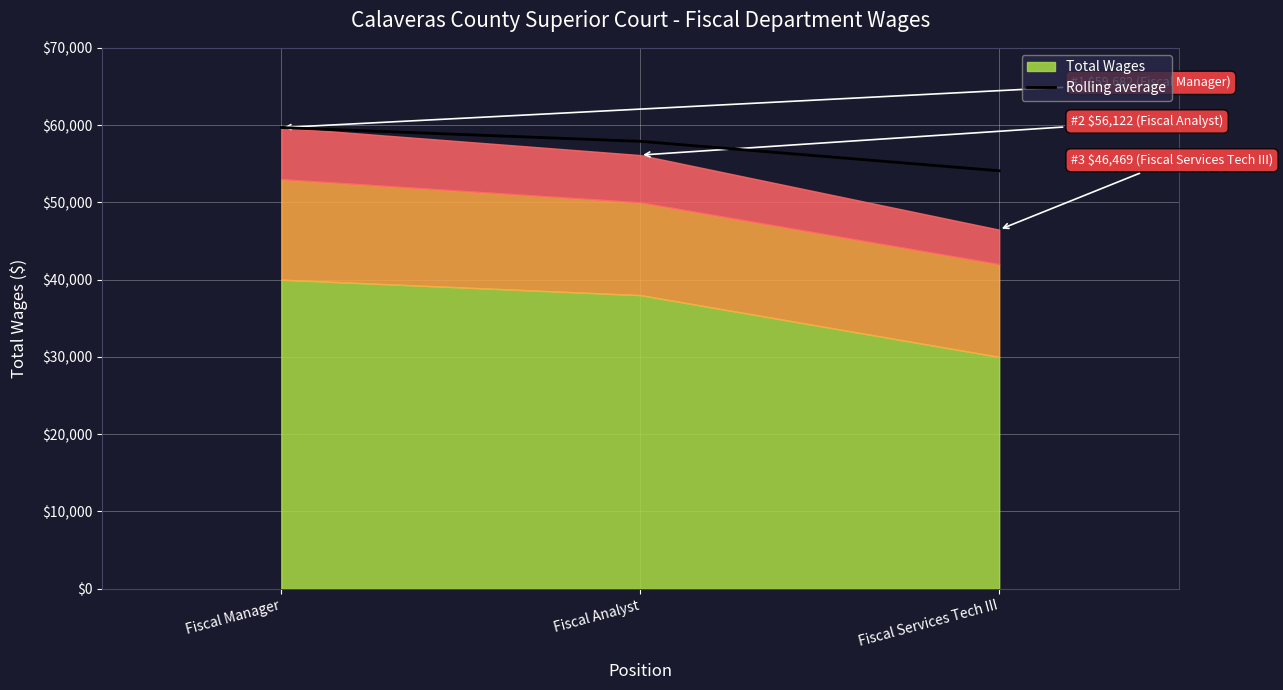

What is the highest value of the Rolling average series?

59682